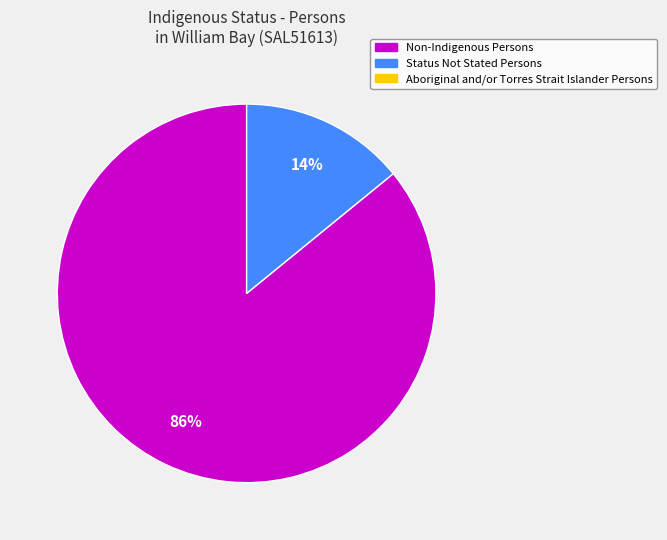

Does any single category account for the majority?

Yes